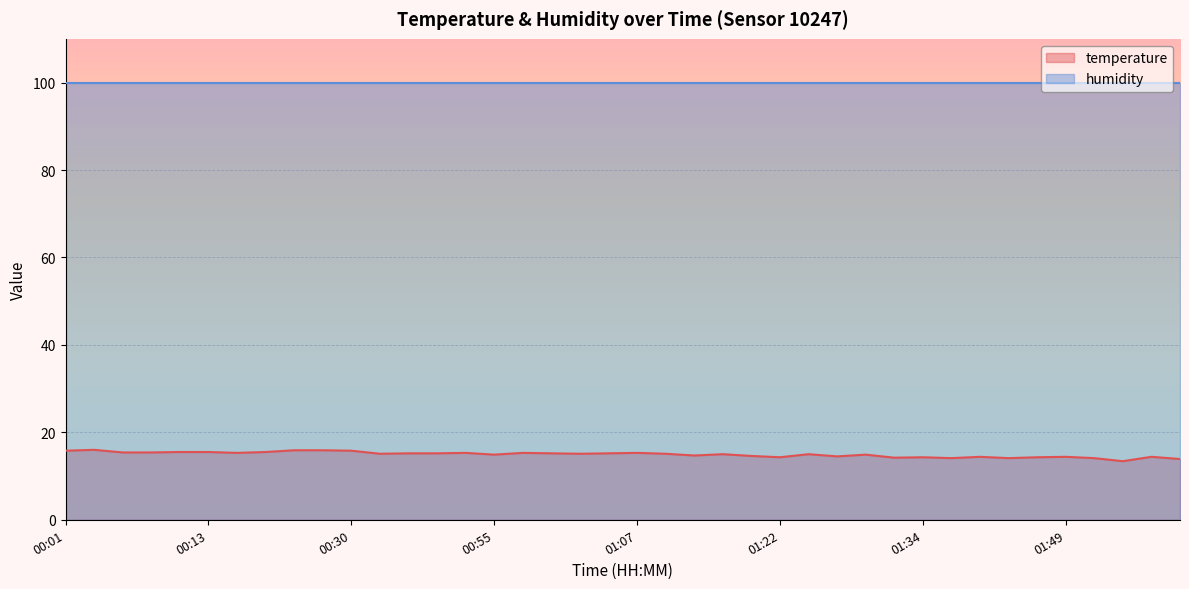

What is the difference between the values at 00:47 and 01:32?

1.0